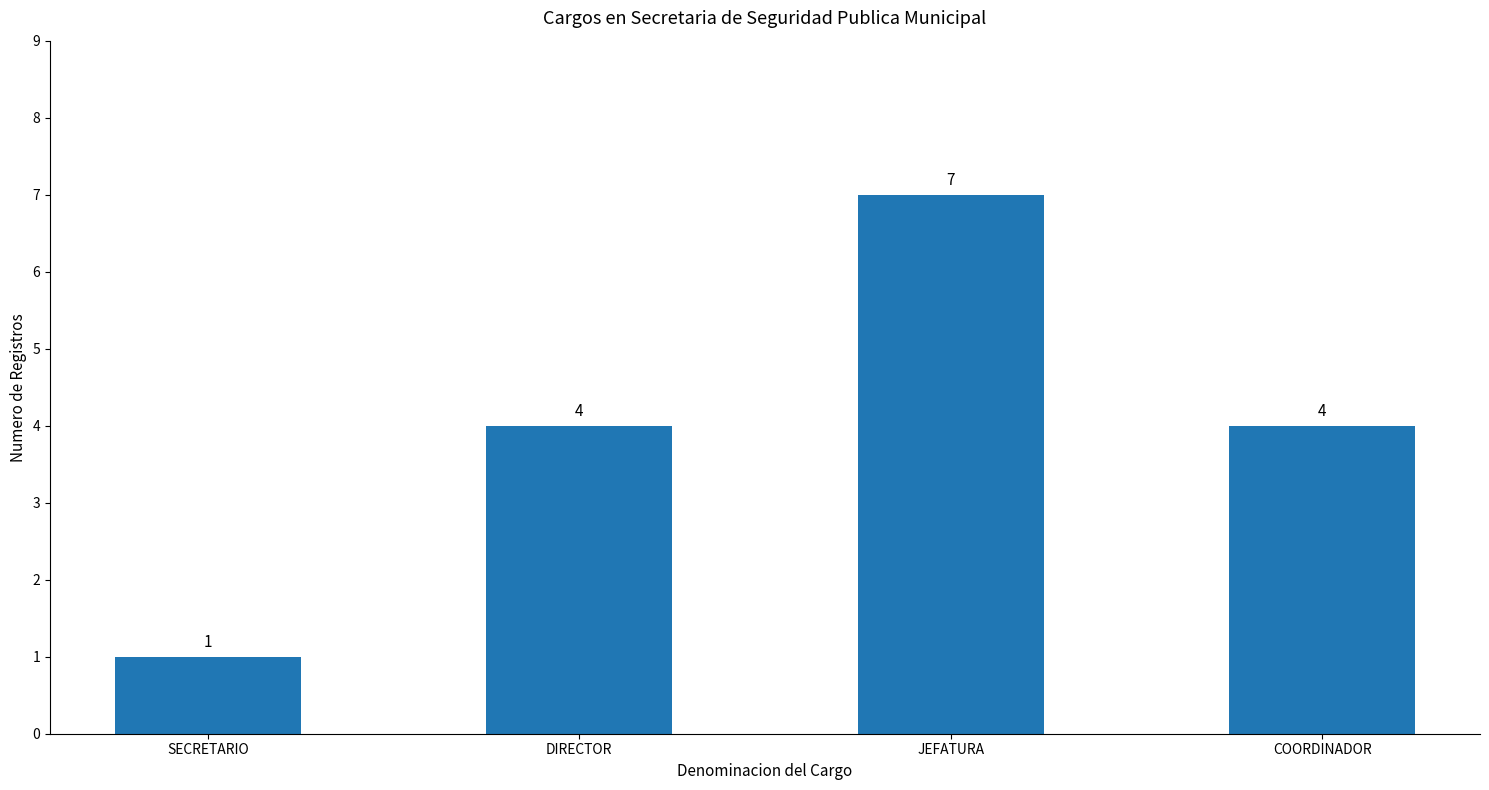

Reading left to right, what are all the values shown in this chart?

SECRETARIO=1	DIRECTOR=4	JEFATURA=7	COORDINADOR=4